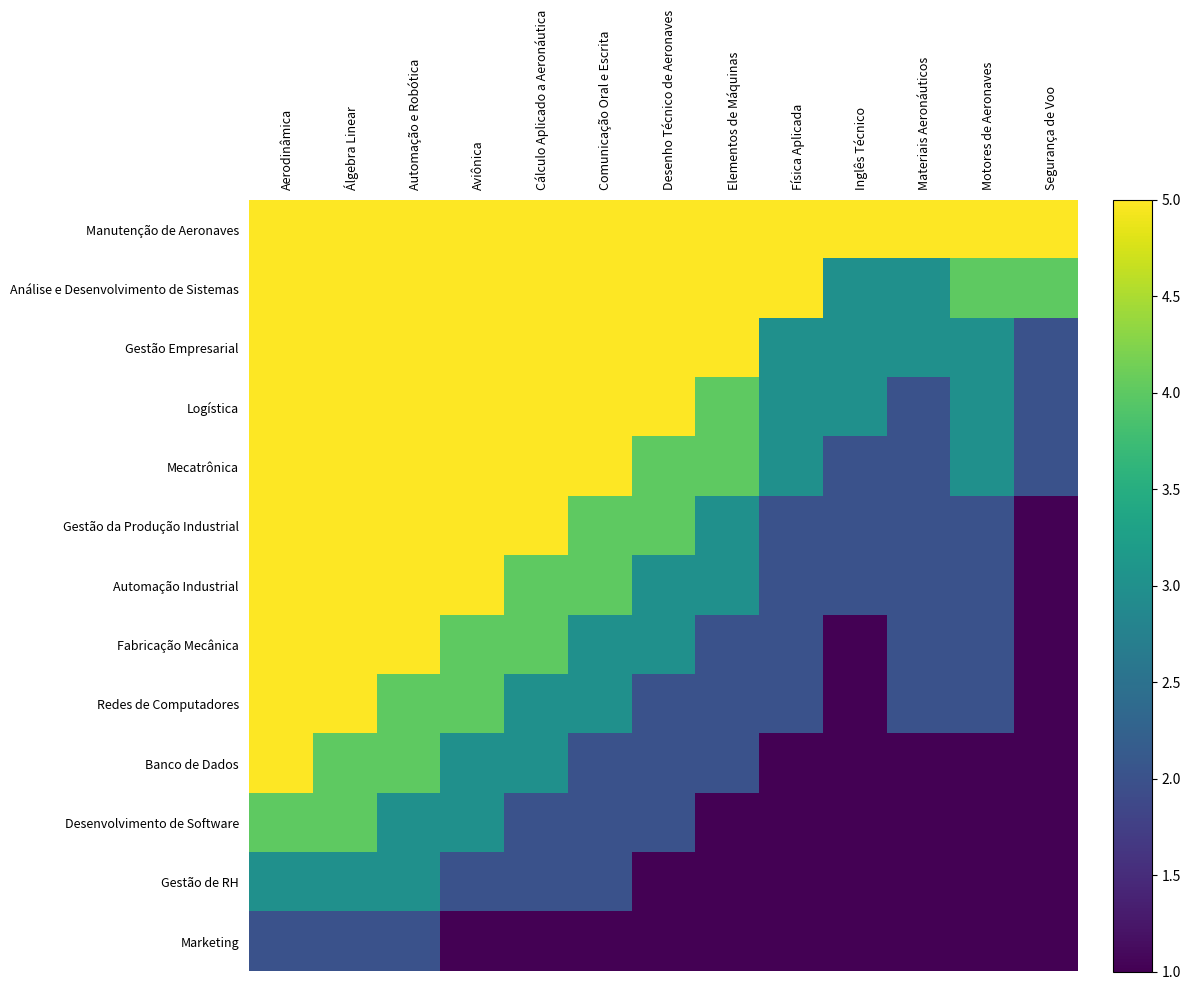

What is the total value across all series at Automação e Robótica?

56